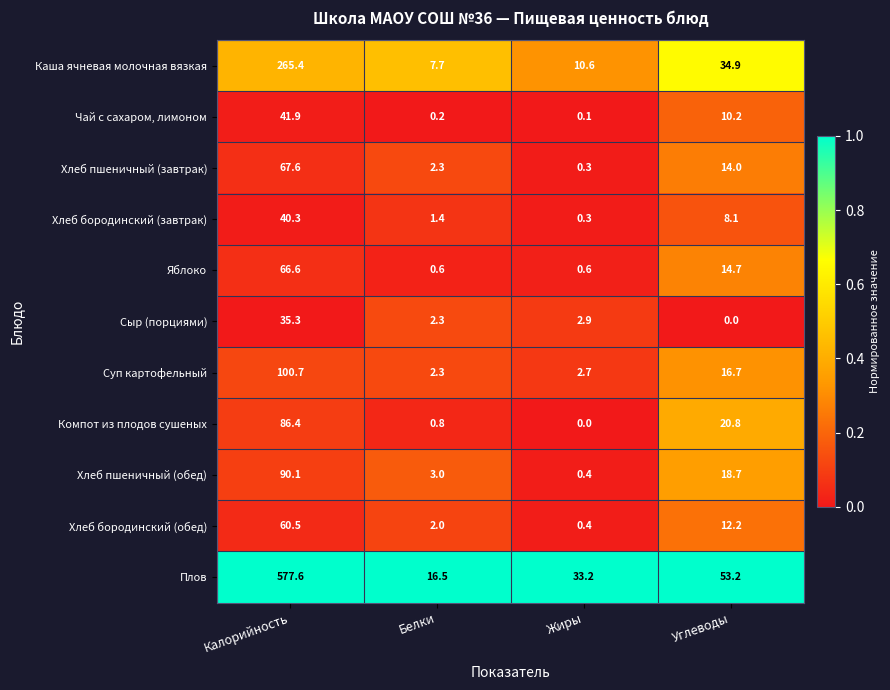

What is the difference between the maximum and second lowest values in the Хлеб бородинский (завтрак) series?

38.9